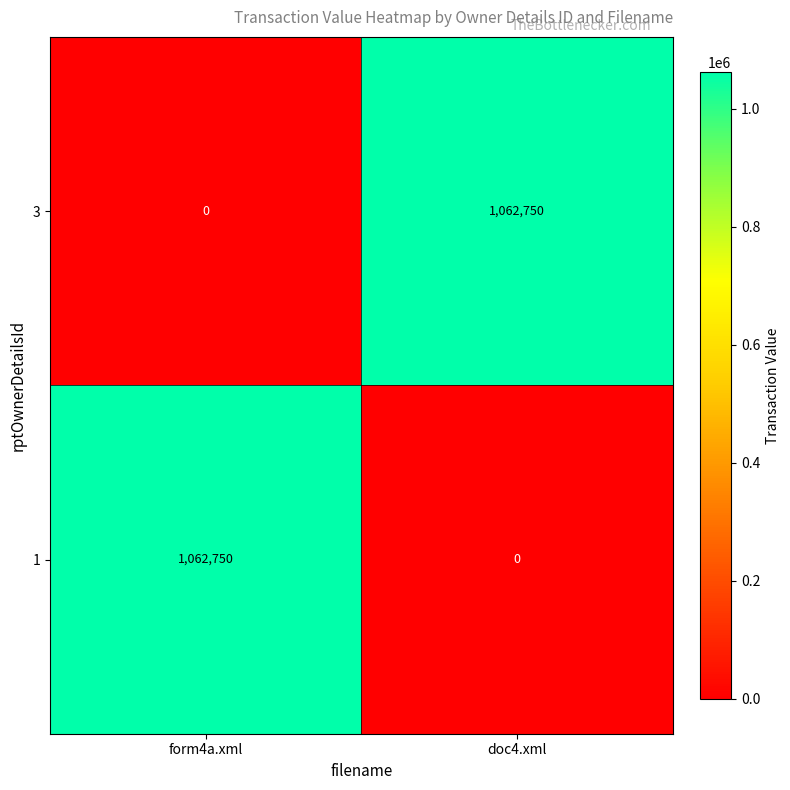

How many values in the 3 series are below 1062750?

1